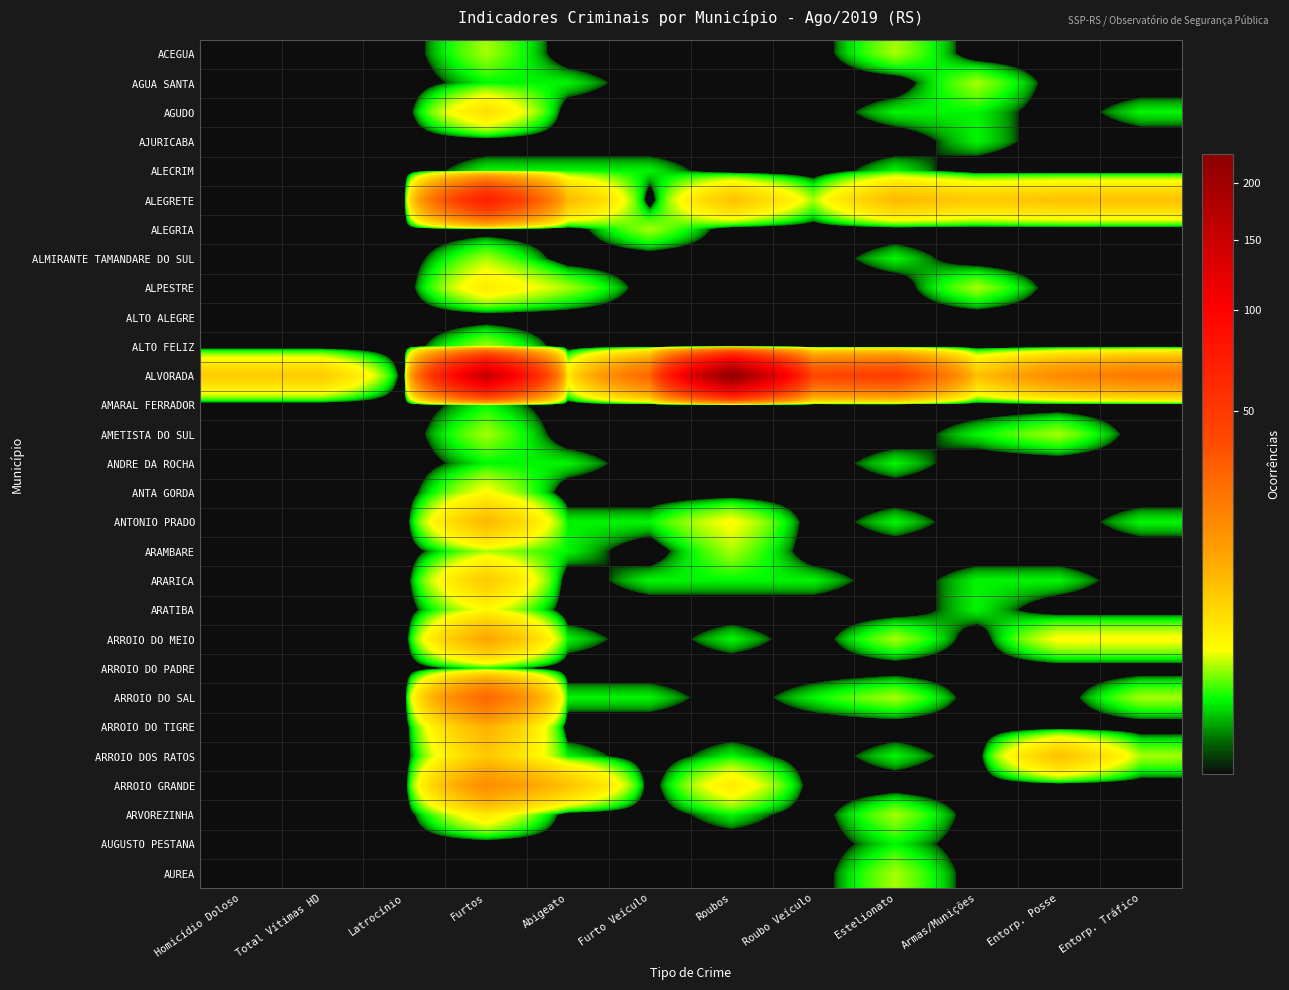

Which series has the largest range (max minus min)?

ALVORADA